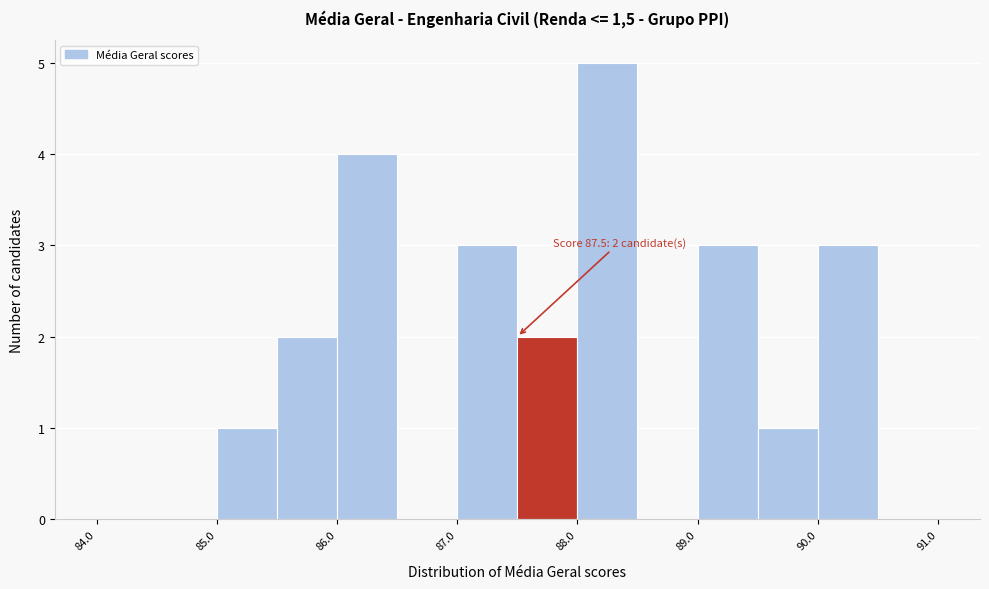

Over which range of the x-axis is the bar tallest?

88.0 to 88.5